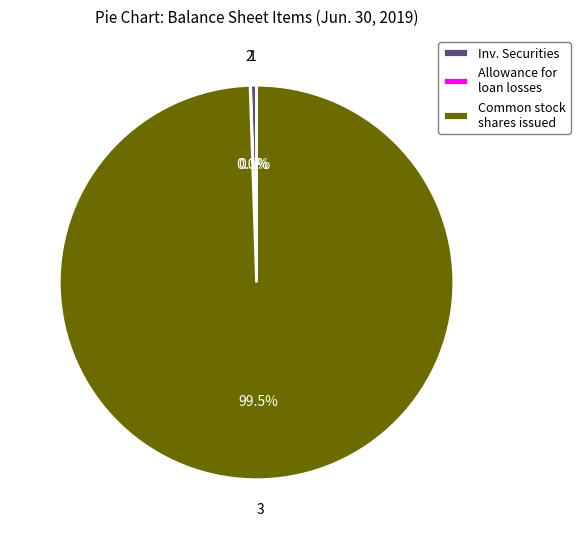

What percentage is NOT represented by Common stock shares issued?

0.5%